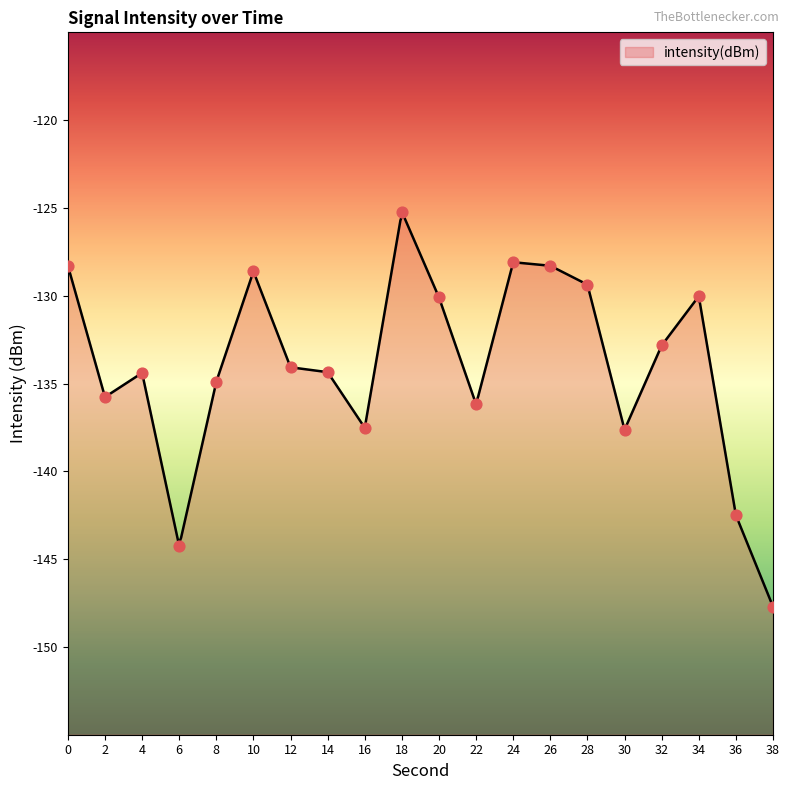

What is the change in value from 14 to 20?

+4.3